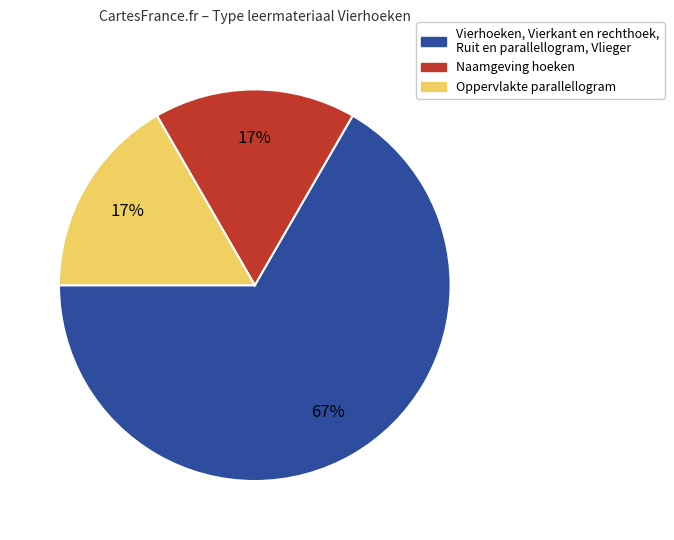

Is there any slice that represents more than half of the pie?

Yes